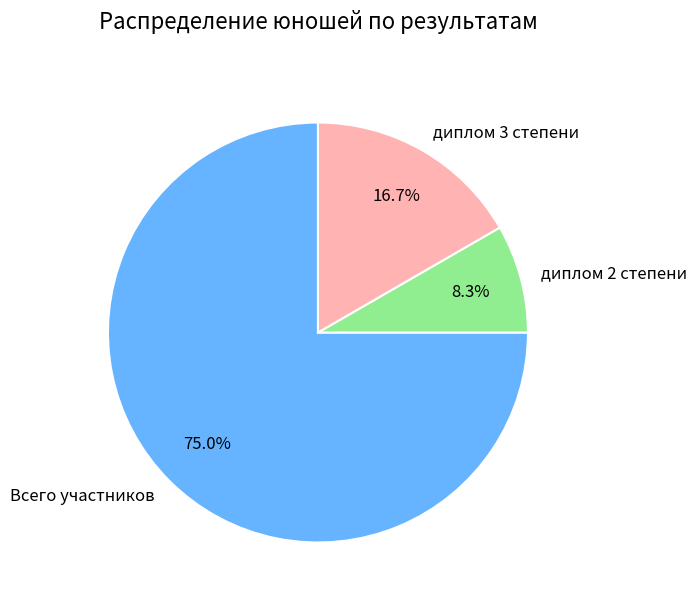

How many slices are in this pie chart?

3